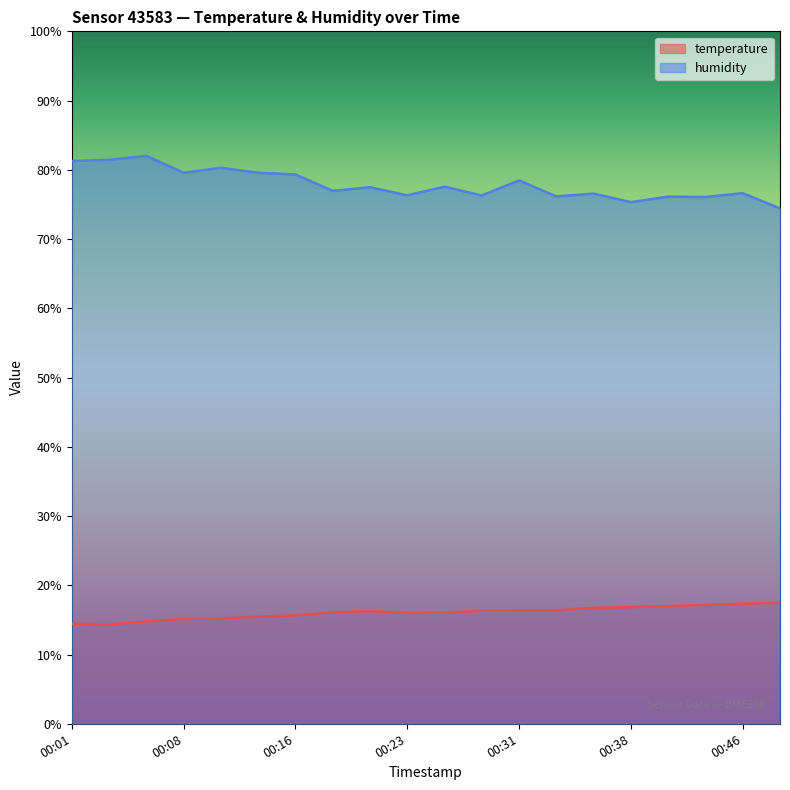

At which category does humidity reach its first local peak?

00:06